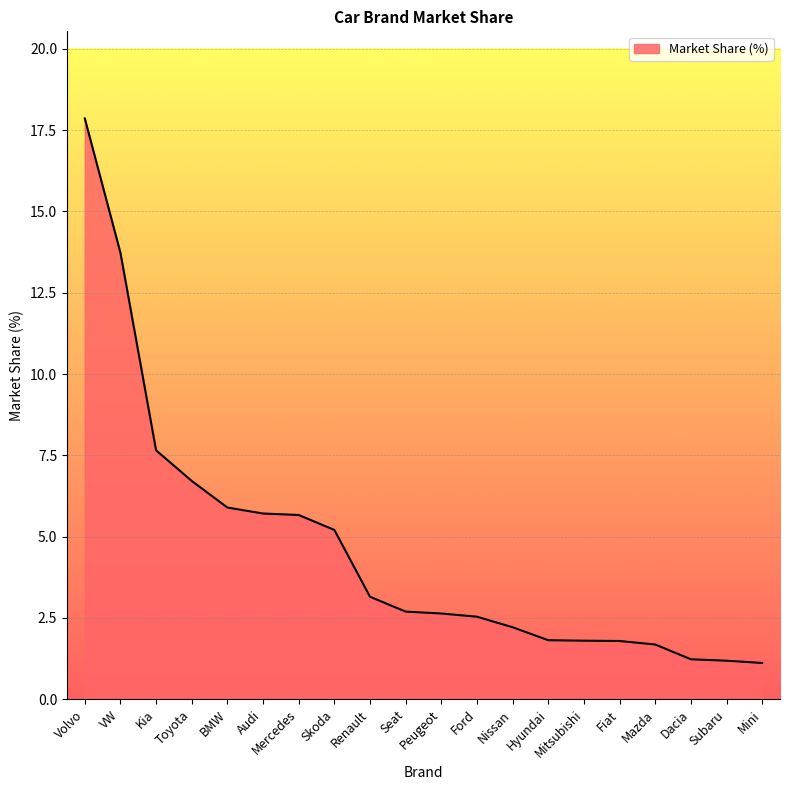

What is the ratio of the value at Mercedes to the value at Renault?

1.8